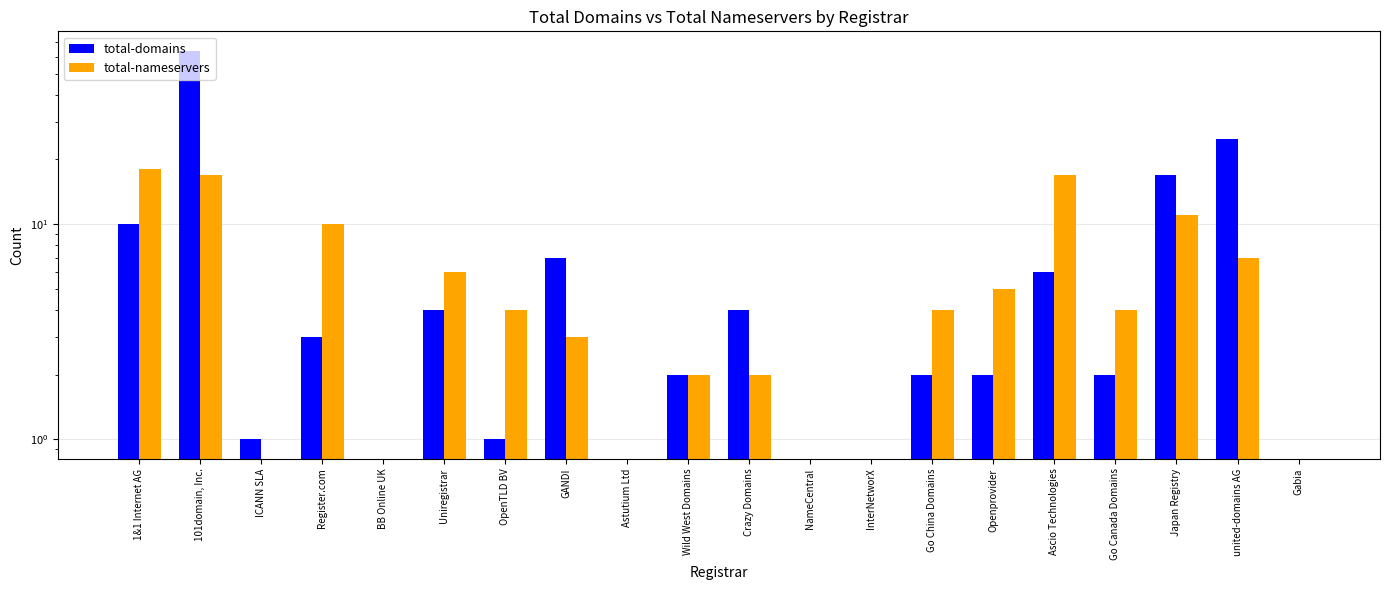

What is the approximate value of total-nameservers at Go China Domains?

4